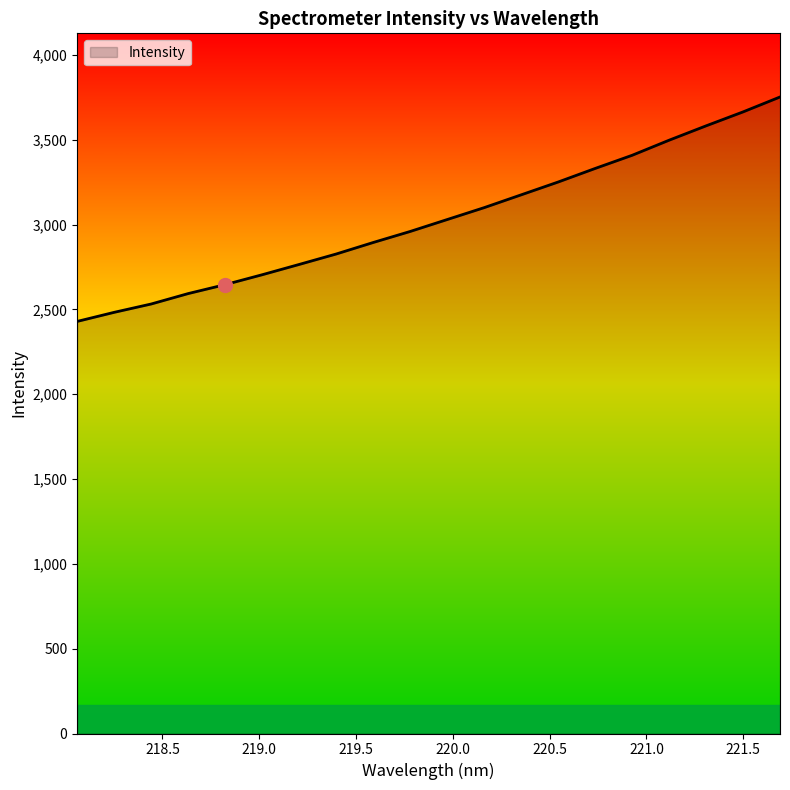

What is the smallest value displayed?

2428.8